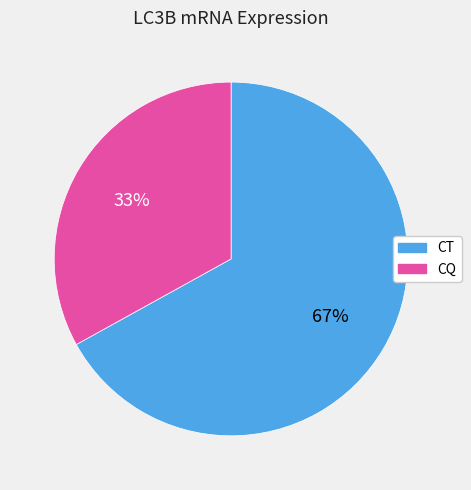

Combined, do CQ and CT account for over 50%?

Yes